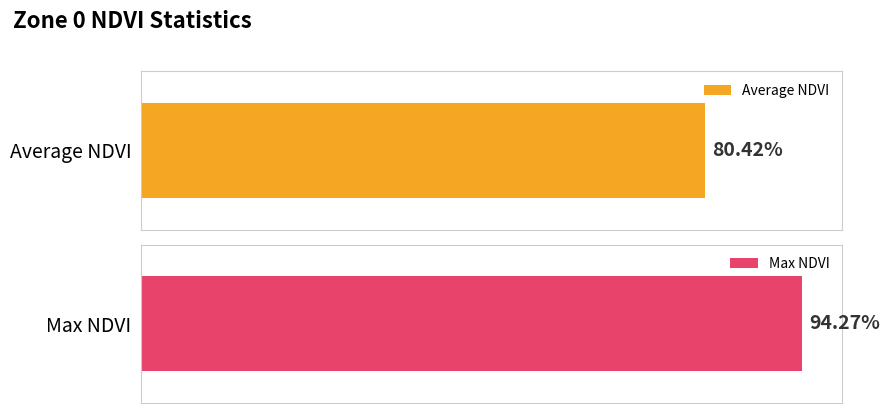

Rank the series at 28 from highest to lowest value.

Max NDVI, Average NDVI